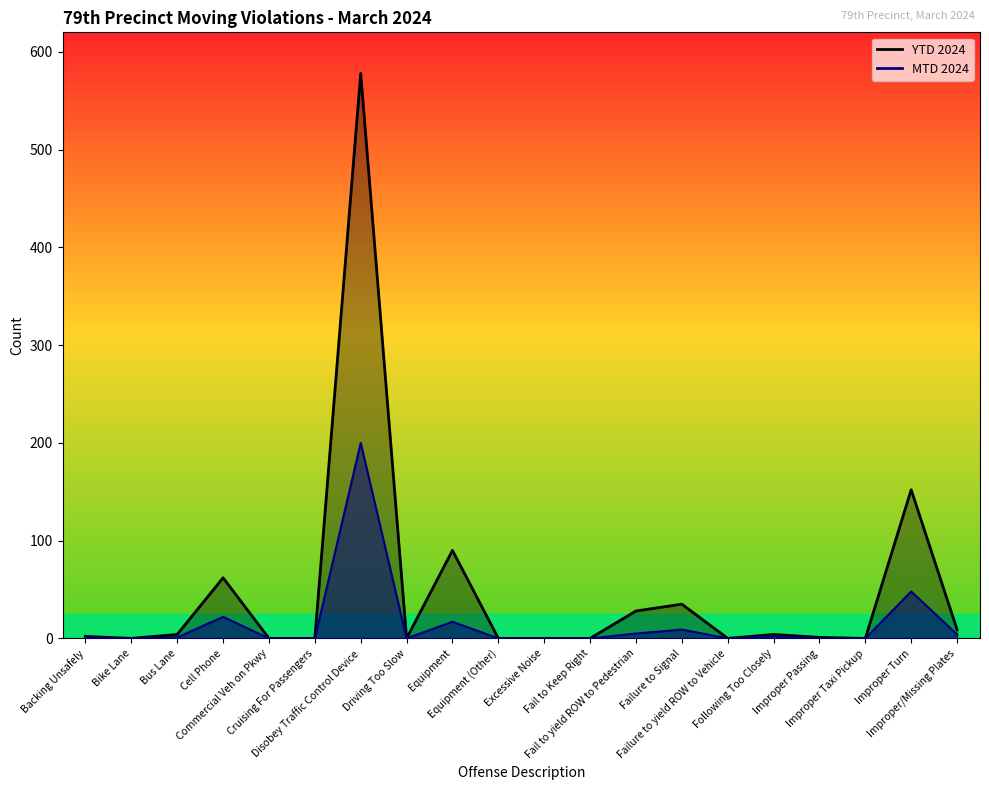

What is the maximum value for MTD 2024 line?

200